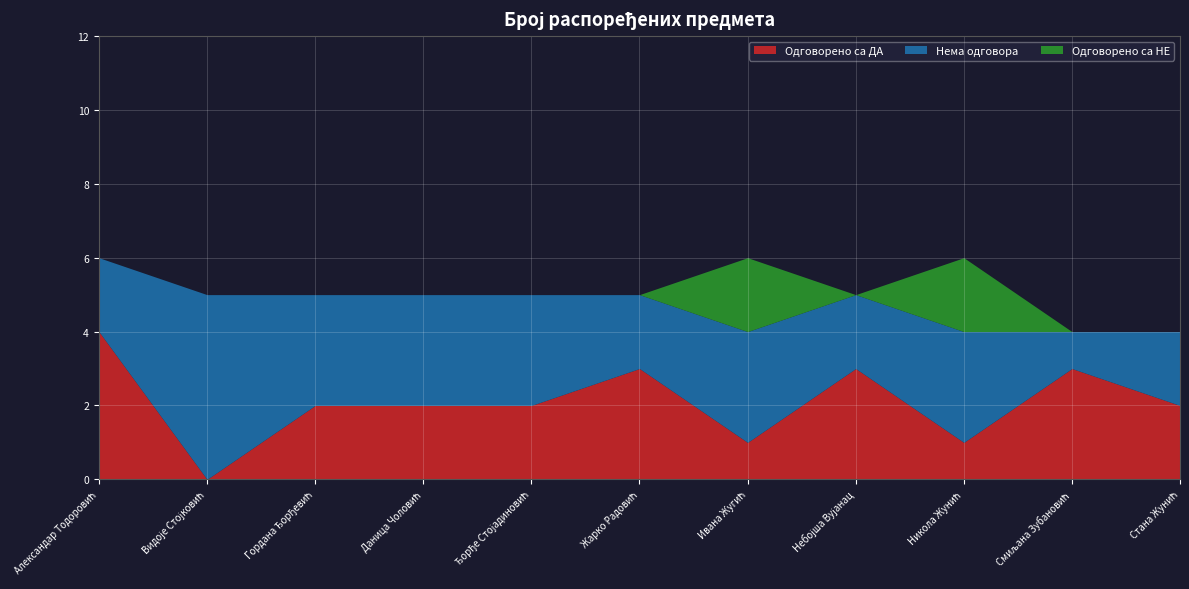

What is the highest value of the Одговорено са ДА series?

4